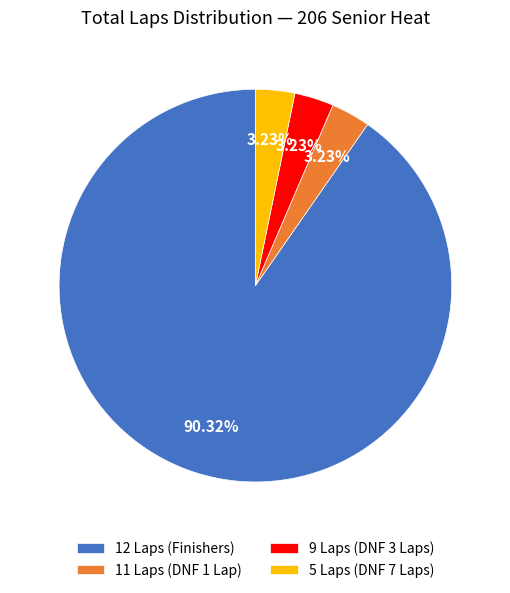

Do 11 Laps (DNF 1 Lap) and 12 Laps (Finishers) together represent more than half of the pie?

Yes